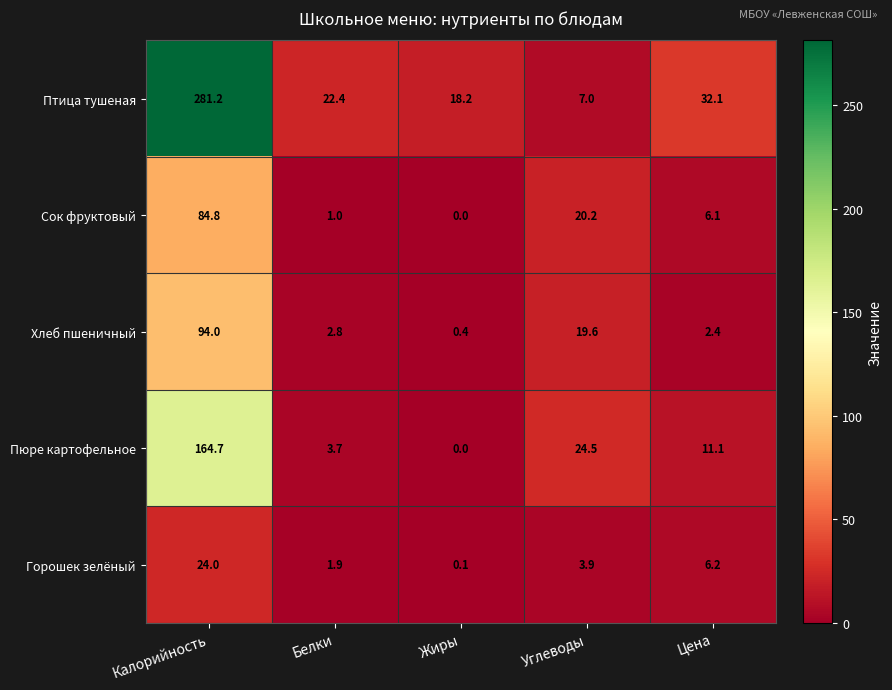

What is the minimum value for Хлеб пшеничный?

0.4